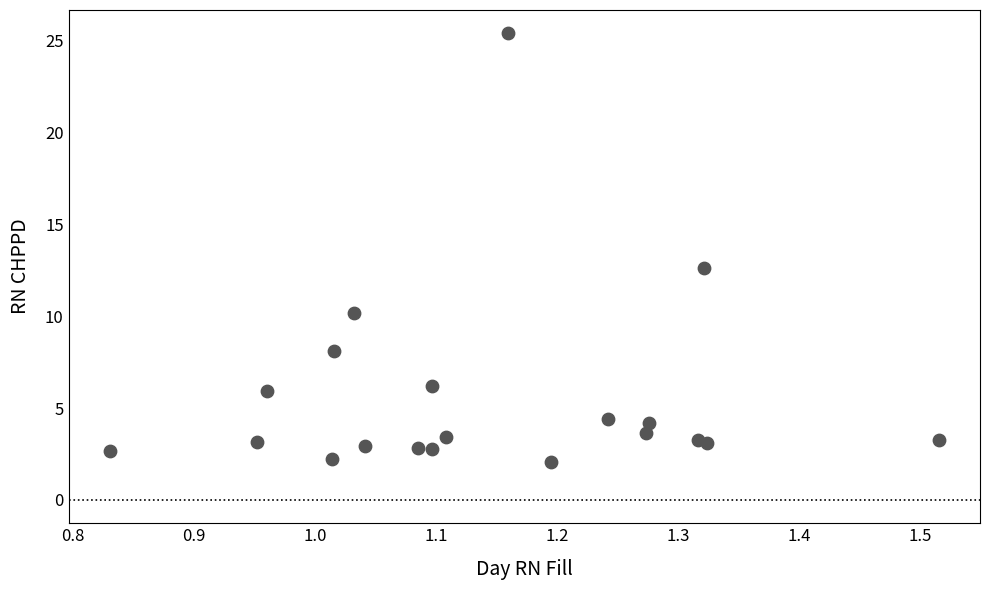

What is the range of Y values (max minus min)?

23.3